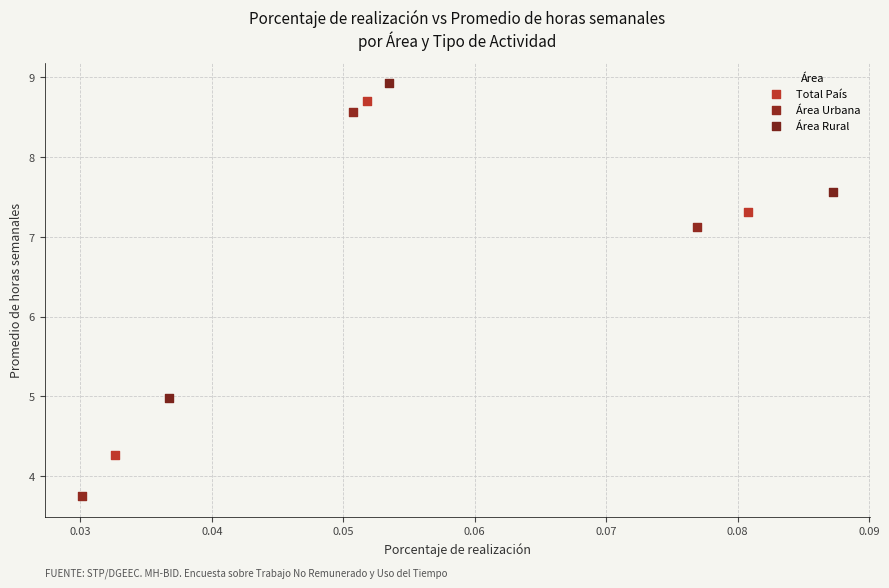

Which series contains the lowest Y value?

Área Urbana